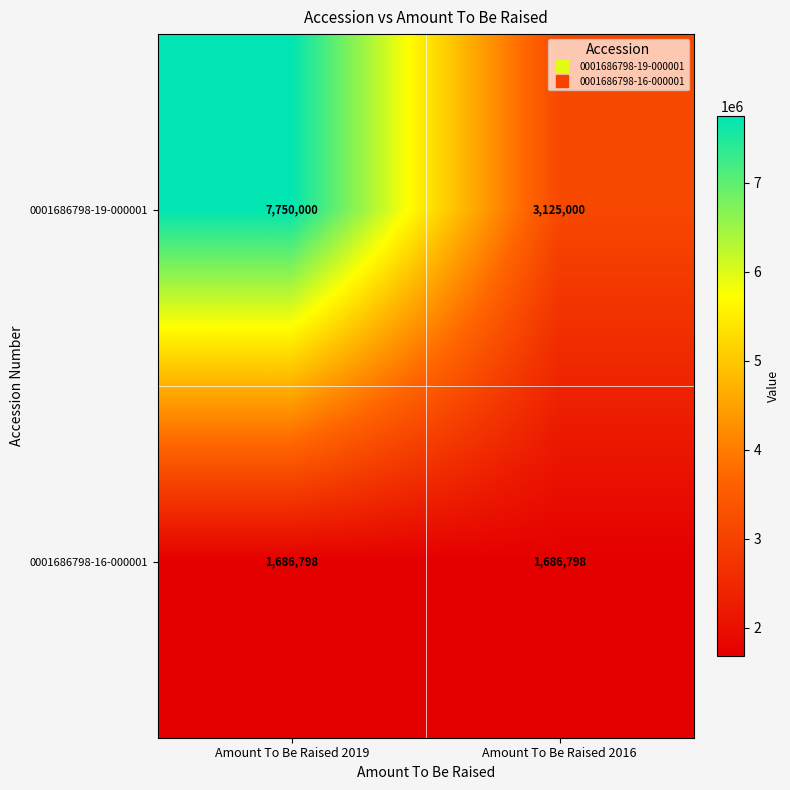

What is the minimum value shown in the chart?

1686798